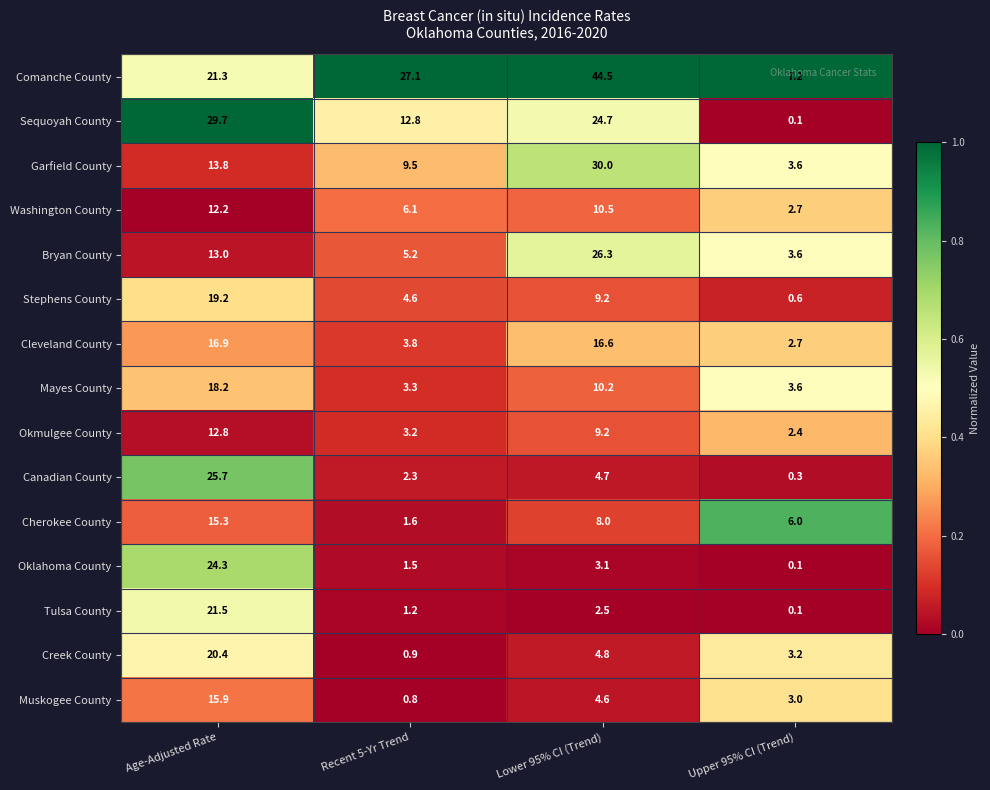

Read the Oklahoma County value at Lower 95% CI (Trend).

3.1